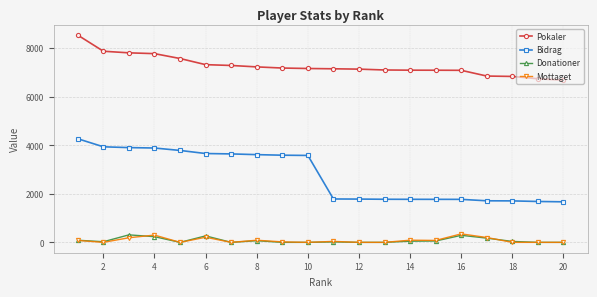

True or false: Pokaler and Donationer intersect in this chart.

False